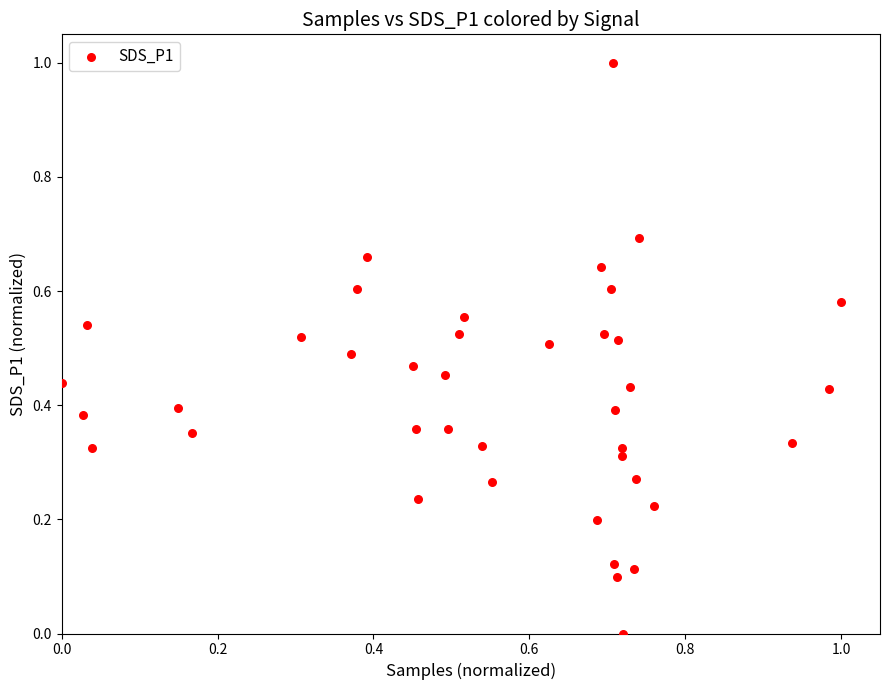

What is the range of X values (max minus min)?

1.0